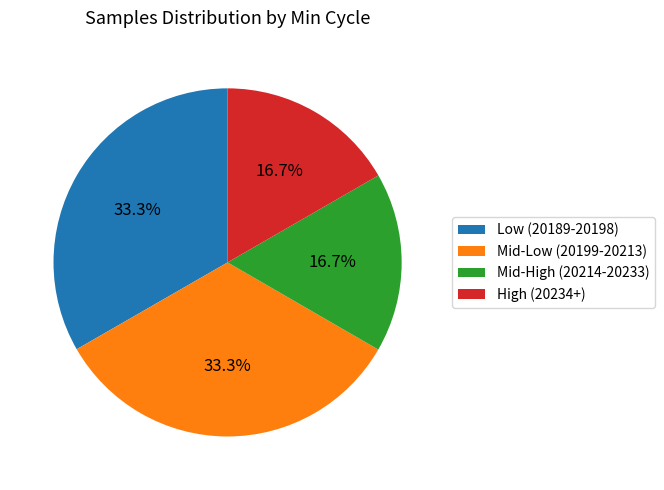

Combined, what portion of the pie is Mid-High (20214-20233) and Mid-Low (20199-20213)?

50.0%